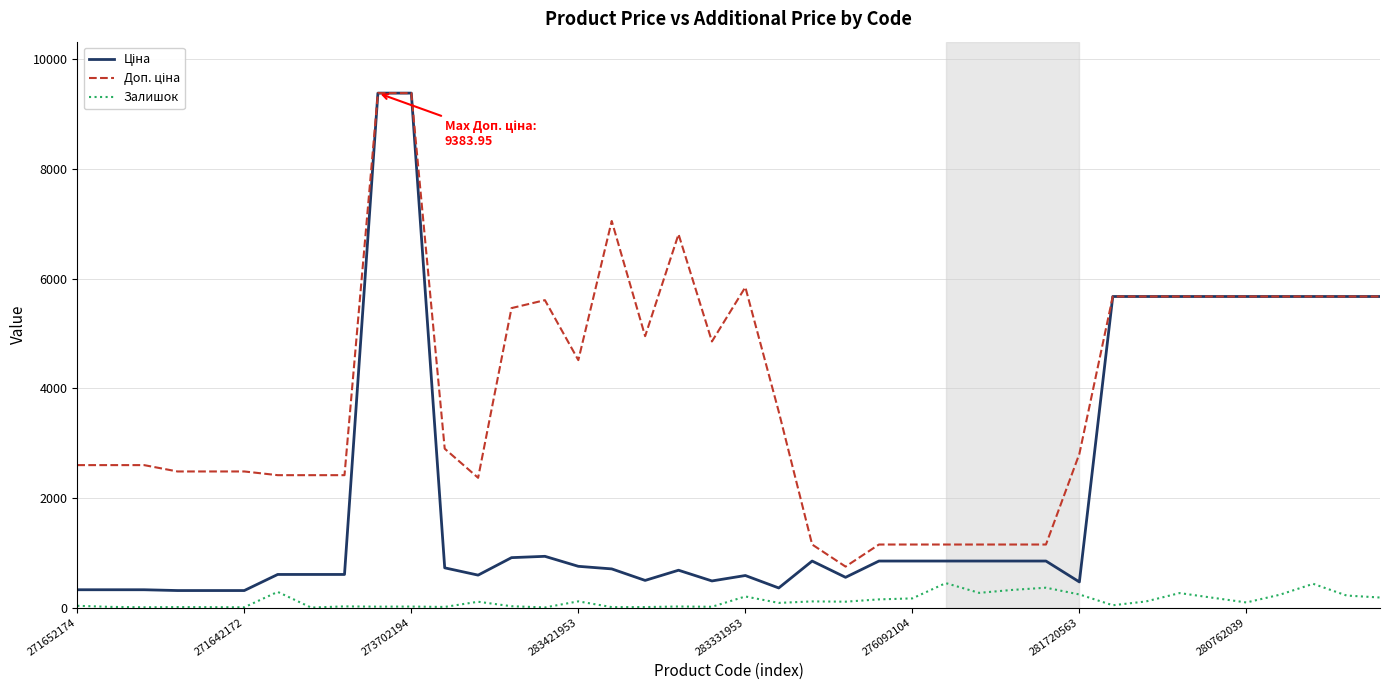

True or false: Доп. ціна has more than 1 interior local peaks.

True